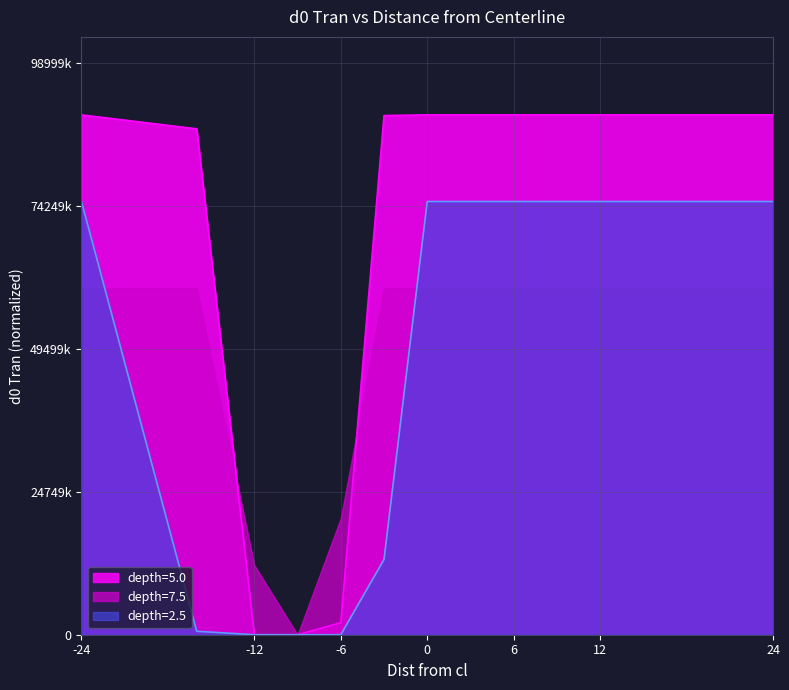

True or false: depth=2.5 and depth=5.0 cross at least once.

False